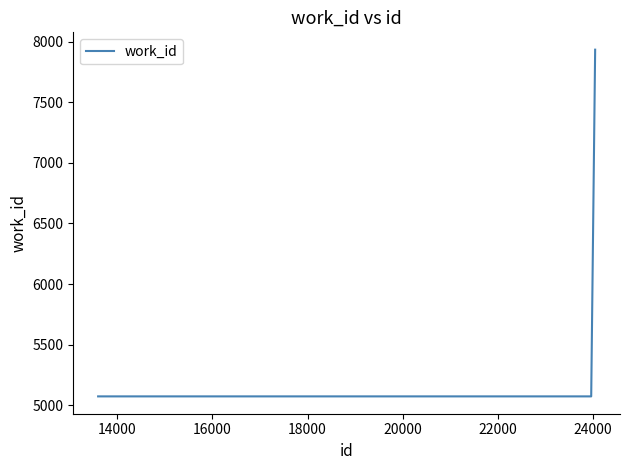

What is the maximum value shown in the chart?

7934